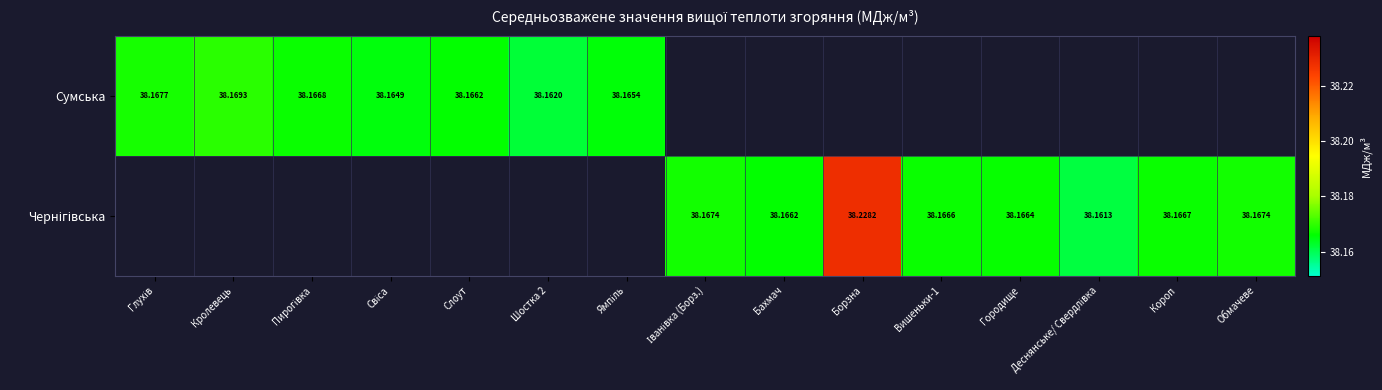

Rank the categories by Сумська value from highest to lowest.

Кролевець, Глухів, Пирогівка, Слоут, Ямпіль, Свіса, Іванівка (Борз.), Бахмач, Борзна, Вишеньки-1, Городище, Деснянське/ Свердлівка, Короп, Обмачеве, Шостка 2